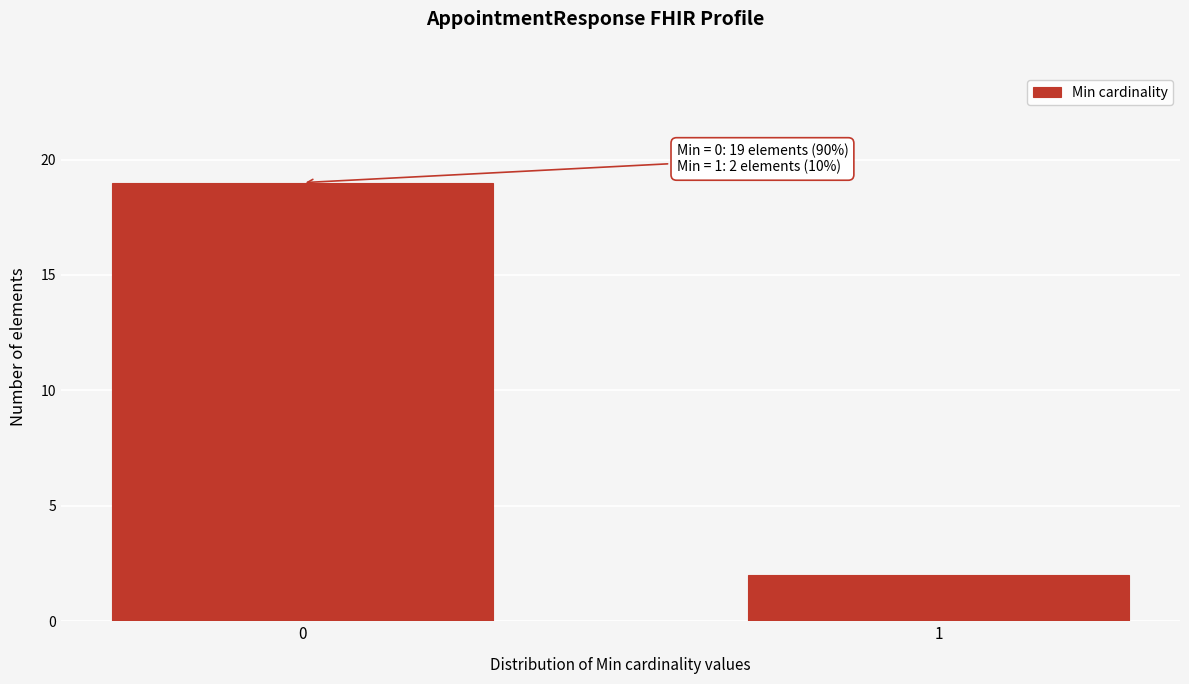

Reading left to right, extract all data points from this chart.

0=19	1=2